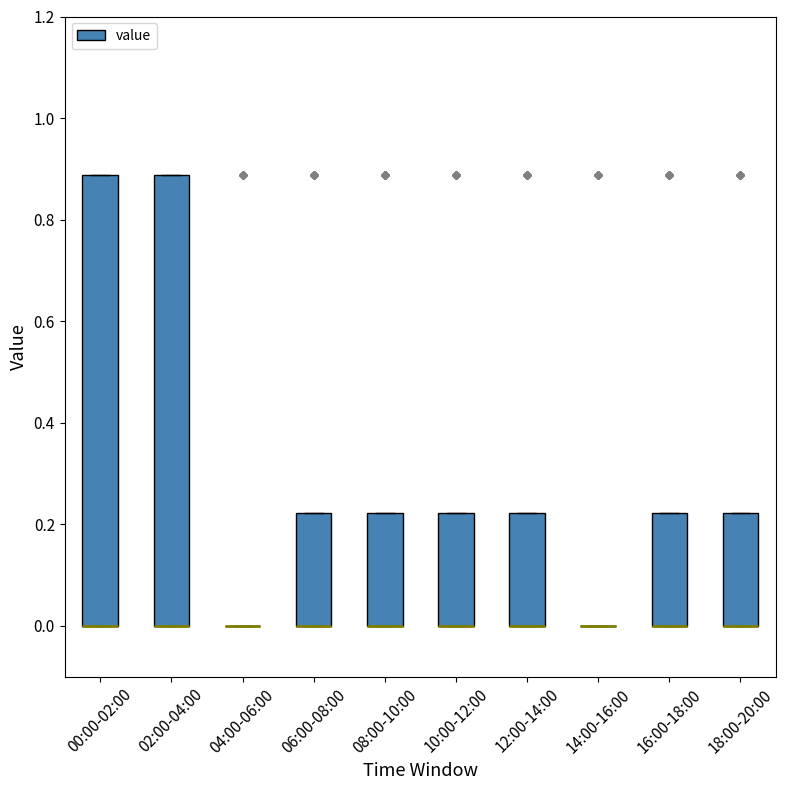

Reading left to right, transcribe this box plot: for each box, give where its median line is, the range the box spans, and where its two whiskers end, as read against the y-axis. The values are not printed on the chart, so give them approximately, as read against the axis.

00:00-02:00: median 0.00 (drawn on the box's lower edge), box 0.00 to 0.88, whiskers 0.00 to 0.88
02:00-04:00: median 0.00 (drawn on the box's lower edge), box 0.00 to 0.88, whiskers 0.00 to 0.88
04:00-06:00: box collapsed to a line at 0.00, whiskers 0.00 to 0.00
06:00-08:00: median 0.00 (drawn on the box's lower edge), box 0.00 to 0.22, whiskers 0.00 to 0.22
08:00-10:00: median 0.00 (drawn on the box's lower edge), box 0.00 to 0.22, whiskers 0.00 to 0.22
10:00-12:00: median 0.00 (drawn on the box's lower edge), box 0.00 to 0.22, whiskers 0.00 to 0.22
12:00-14:00: median 0.00 (drawn on the box's lower edge), box 0.00 to 0.22, whiskers 0.00 to 0.22
14:00-16:00: box collapsed to a line at 0.00, whiskers 0.00 to 0.00
16:00-18:00: median 0.00 (drawn on the box's lower edge), box 0.00 to 0.22, whiskers 0.00 to 0.22
18:00-20:00: median 0.00 (drawn on the box's lower edge), box 0.00 to 0.22, whiskers 0.00 to 0.22